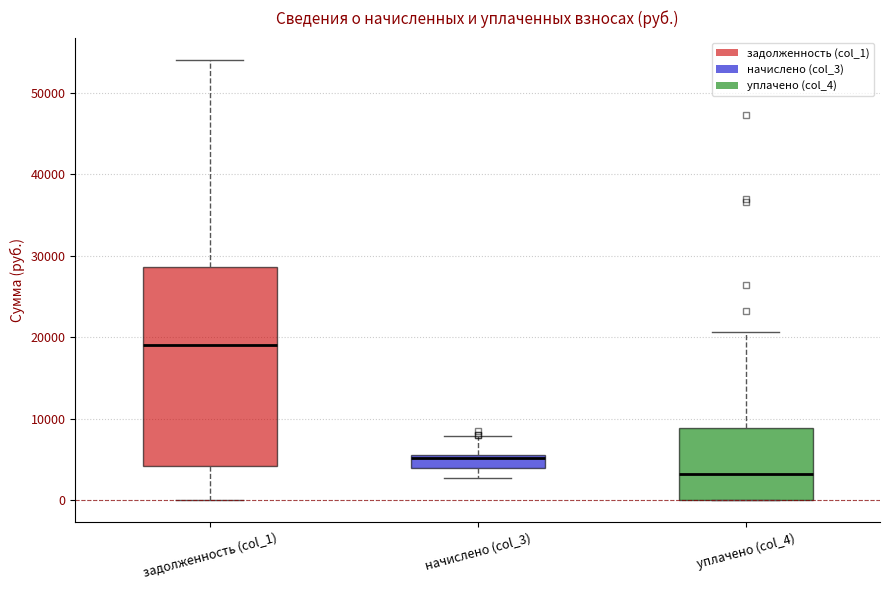

Reading left to right, transcribe this box plot: for each box, give where its median line is, the range the box spans, and where its two whiskers end, as read against the y-axis. The values are not printed on the chart, so give them approximately, as read against the axis.

задолженность (col_1): median 19000, box 4000 to 29000, whiskers 0 to 54000
начислено (col_3): median 5000, box 4000 to 6000, whiskers 3000 to 8000
уплачено (col_4): median 3000, box 0 to 9000, whiskers 0 to 21000